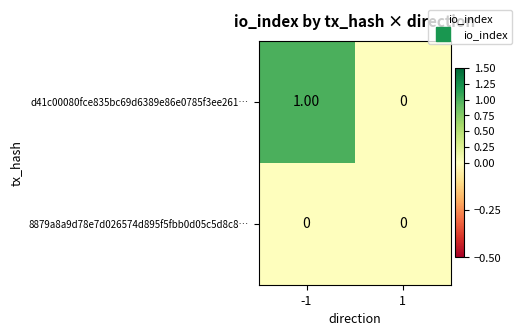

Is the value of 8879a8a9d78e7d026574d895f5fbb0d05c5d8c8… at 1 greater than the value of d41c00080fce835bc69d6389e86e0785f3ee261… at -1?

No